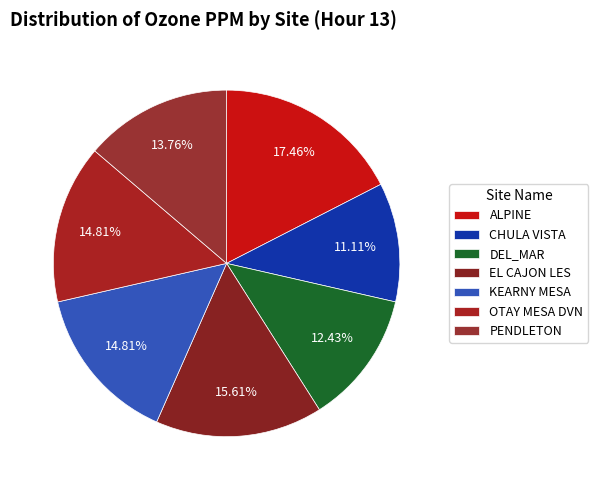

What portion of the pie excludes ALPINE?

82.5%